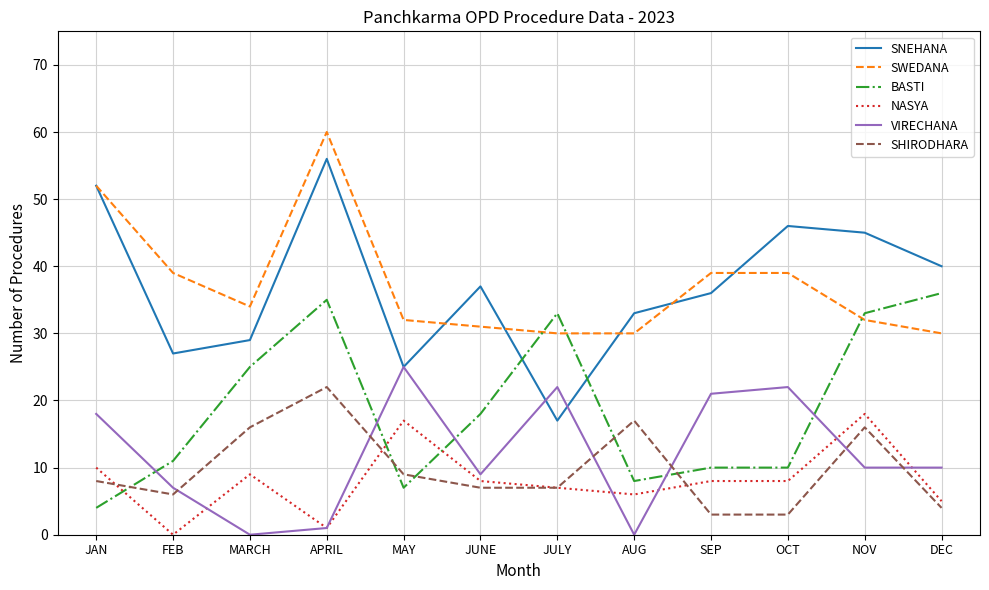

What is the total value across all series at AUG?

94